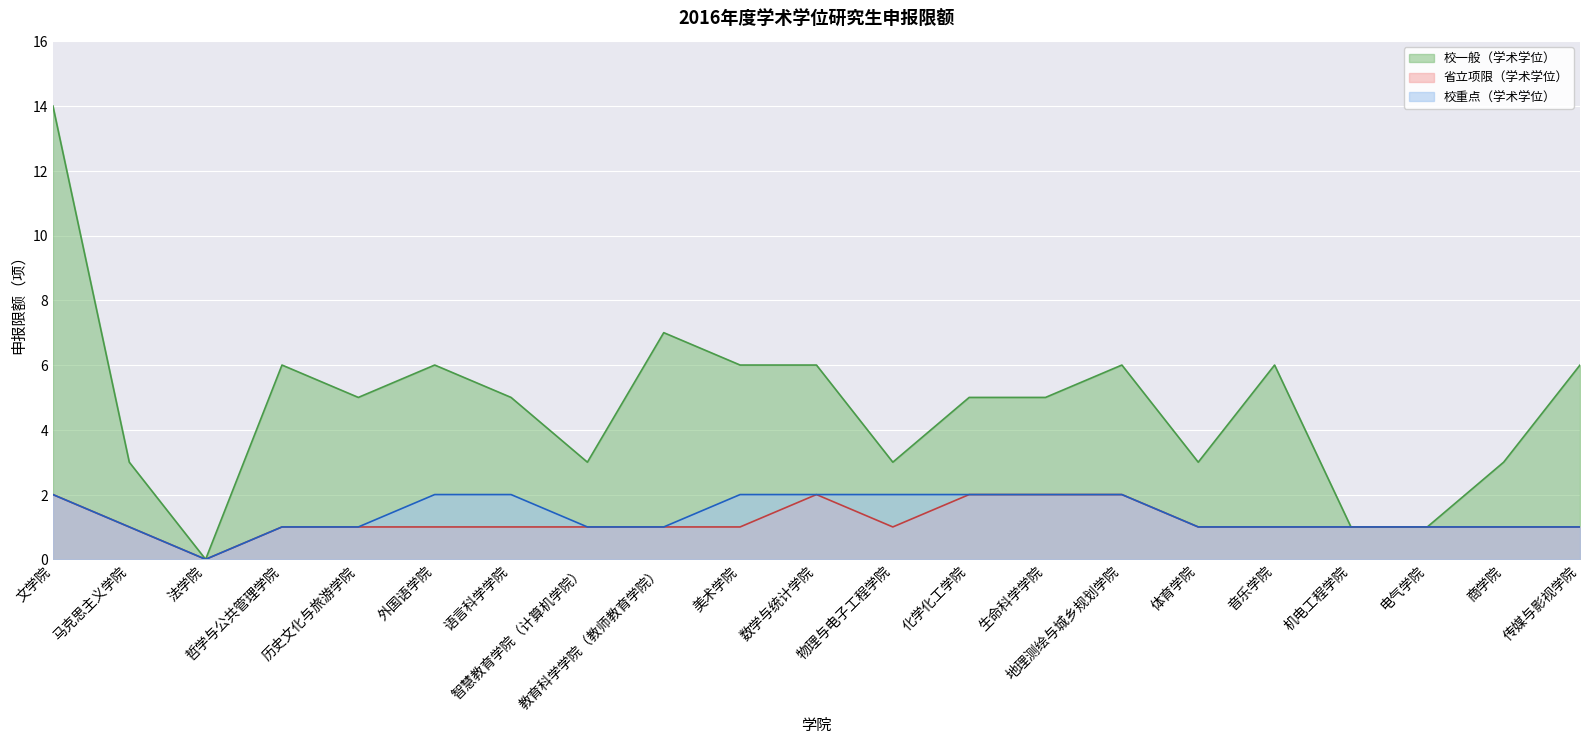

Rank the series at 物理与电子工程学院 from highest to lowest value.

校一般（学术学位）, 校重点（学术学位）, 省立项限（学术学位）